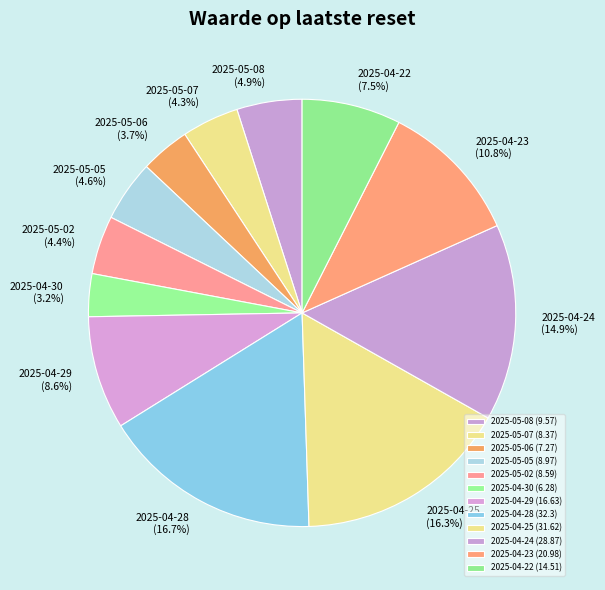

What is the ratio of the value at 2025-04-29 to the value at 2025-05-06?

2.3